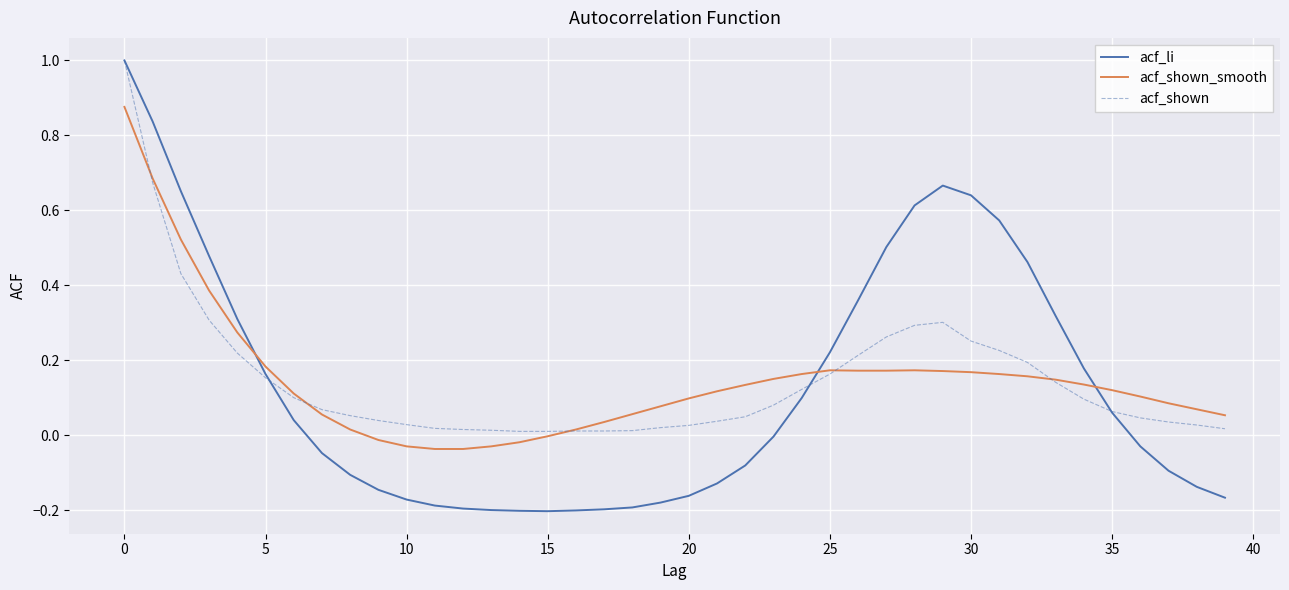

Which series has the widest spread of values?

acf_li